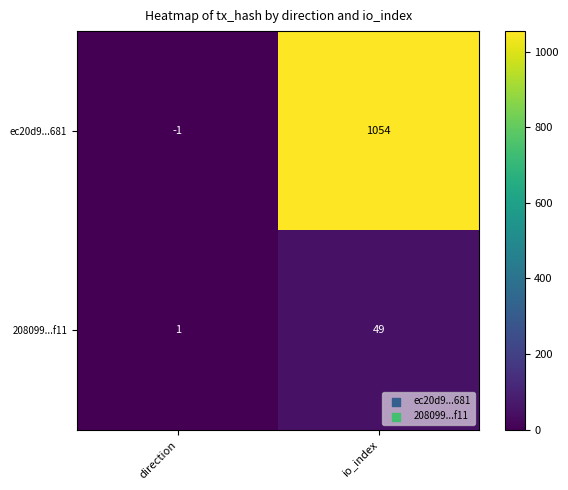

At which label does ec20d9...681 reach its minimum?

direction